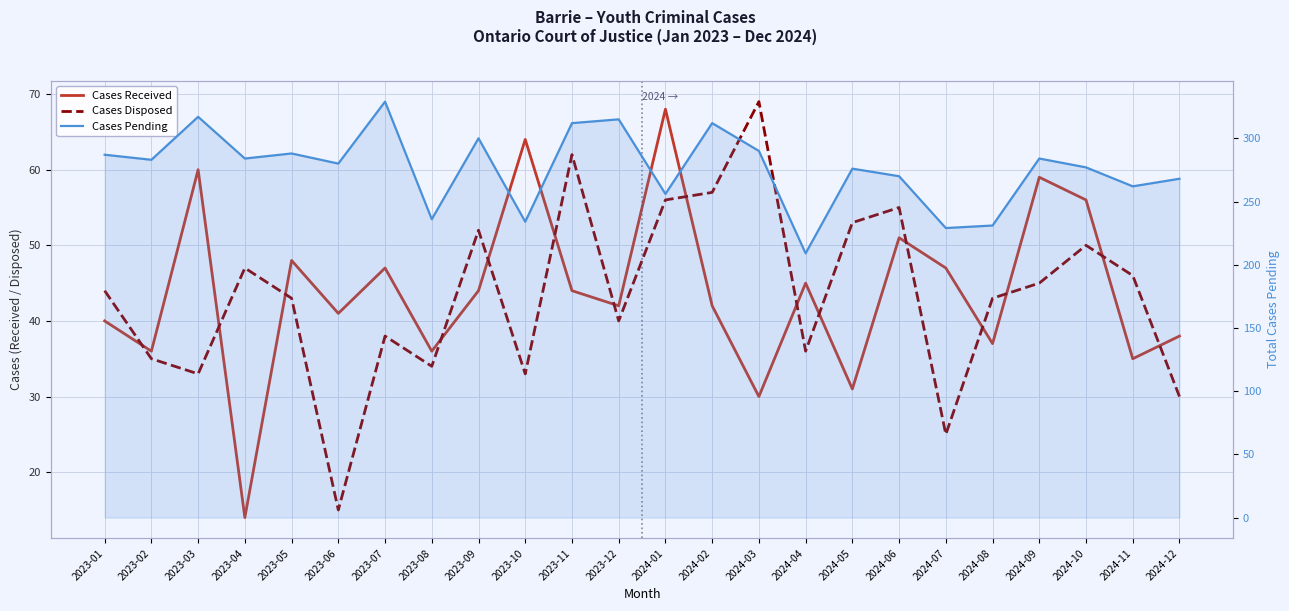

The value of Cases Received at 2023-02 is 63. True or false?

False